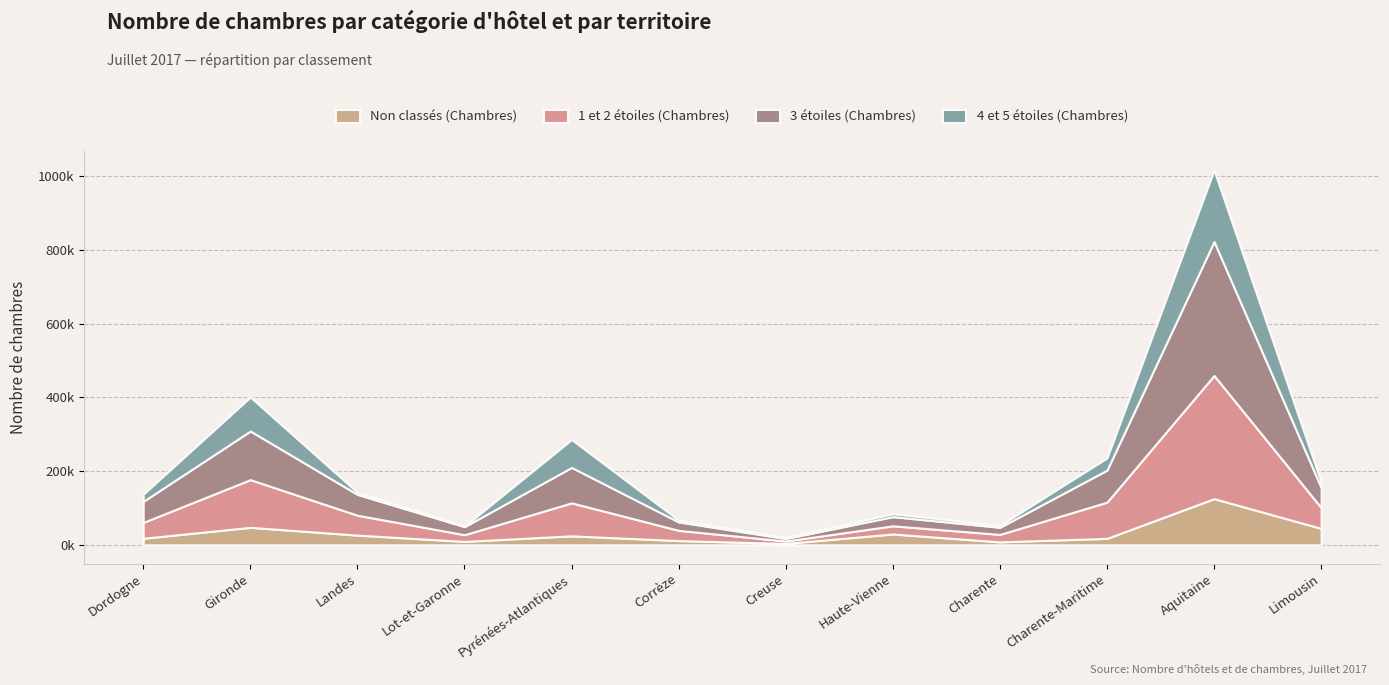

Count the number of data series in this chart.

4